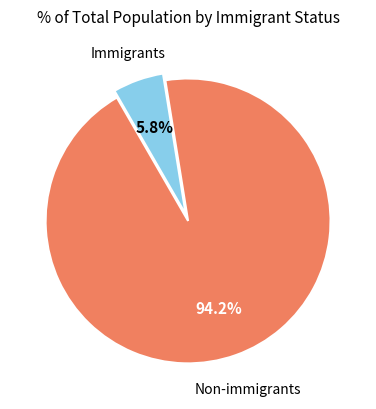

Does any single category account for the majority?

Yes